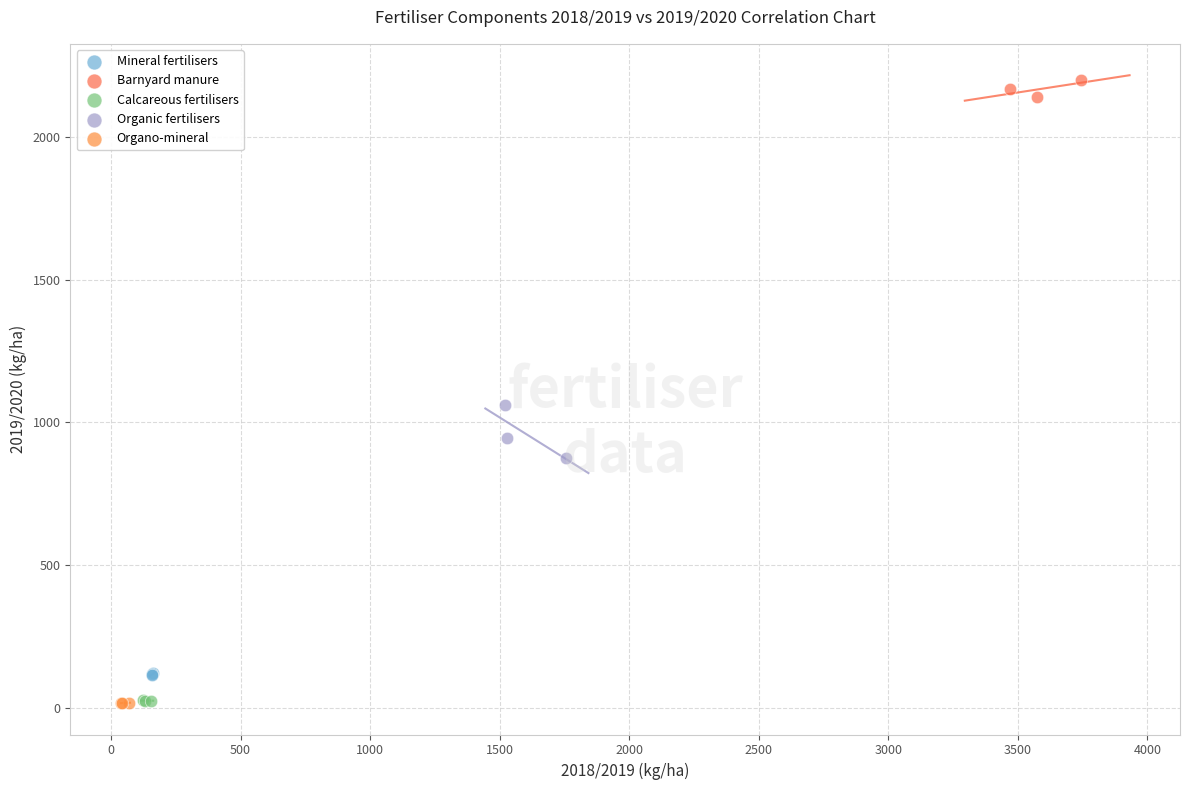

Which series contains the highest Y value?

Barnyard manure